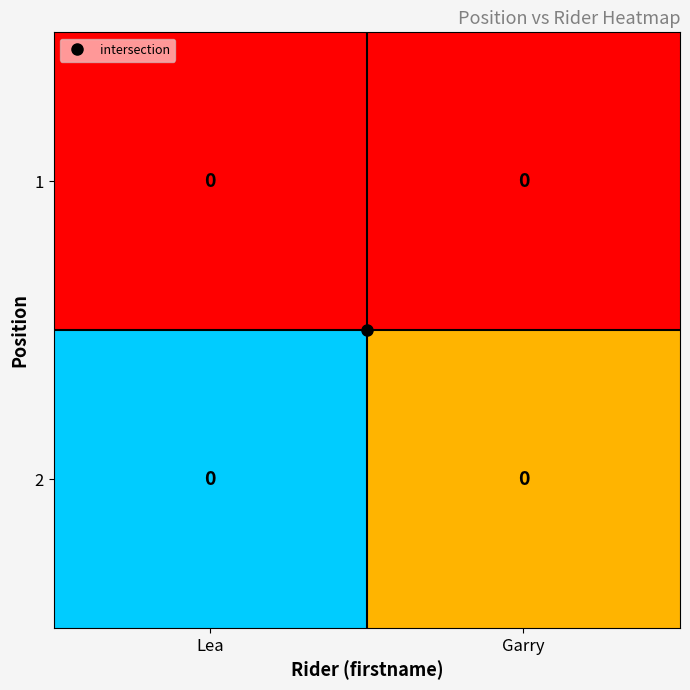

List the labels in order of 1 value, largest first.

Lea, Garry